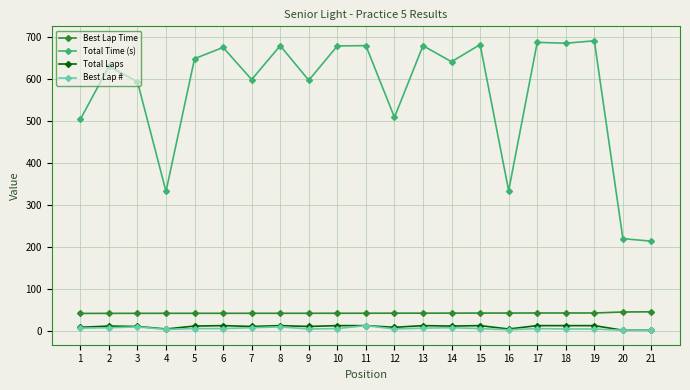

Which series has the largest total across all categories?

Total Time (s)